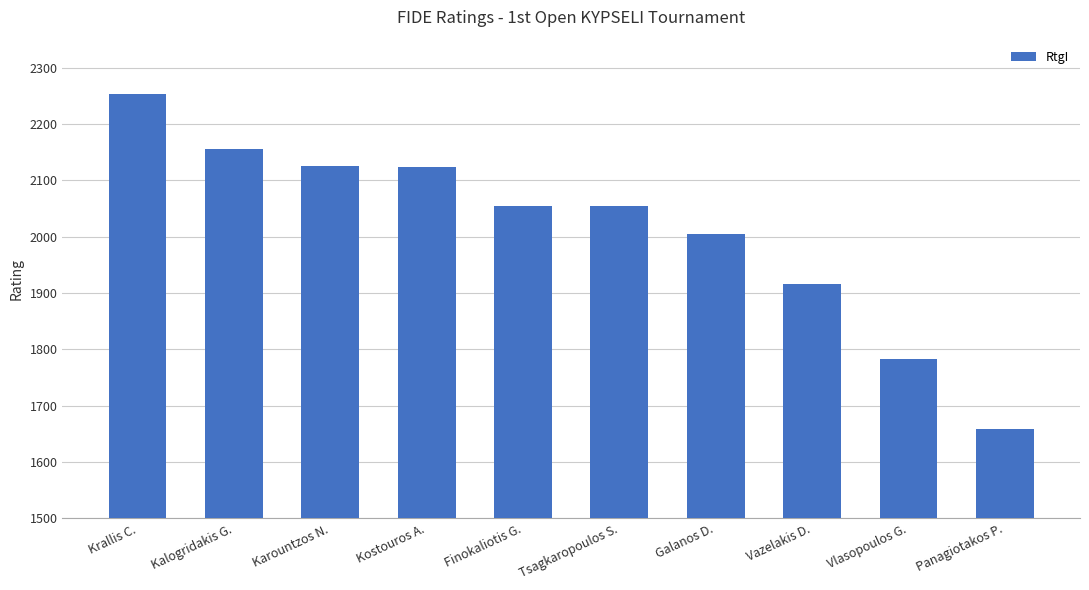

What is the label of the 10th bar from the right?

Krallis C.